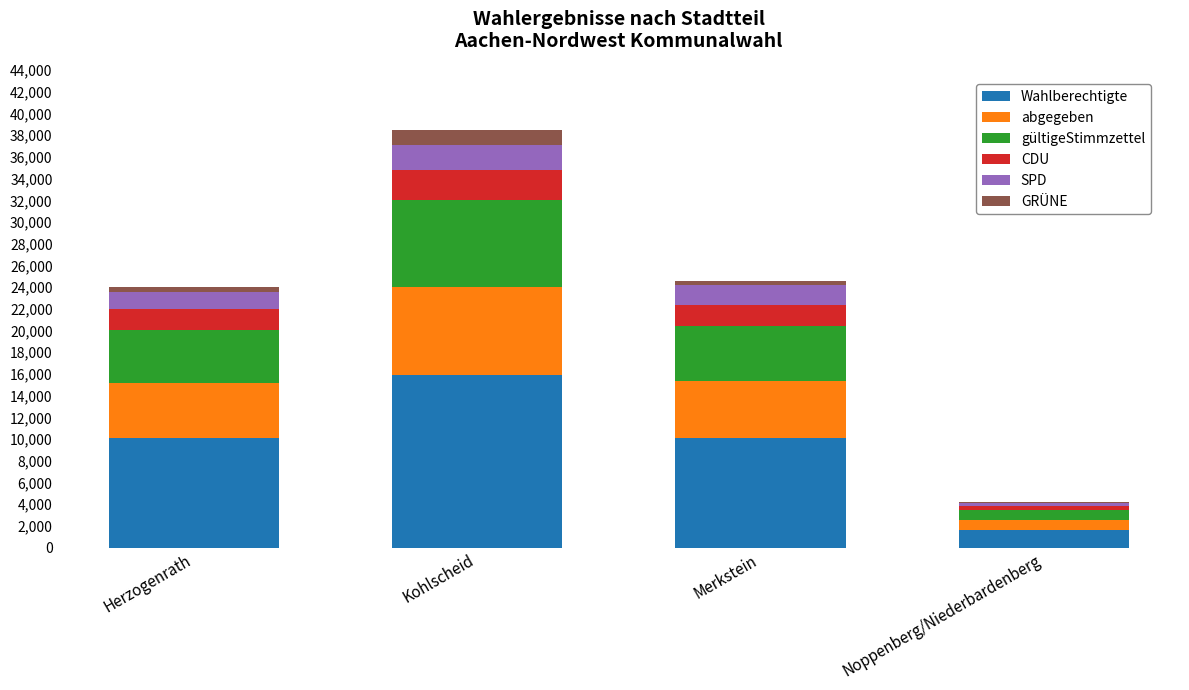

Count the number of data series in this chart.

6